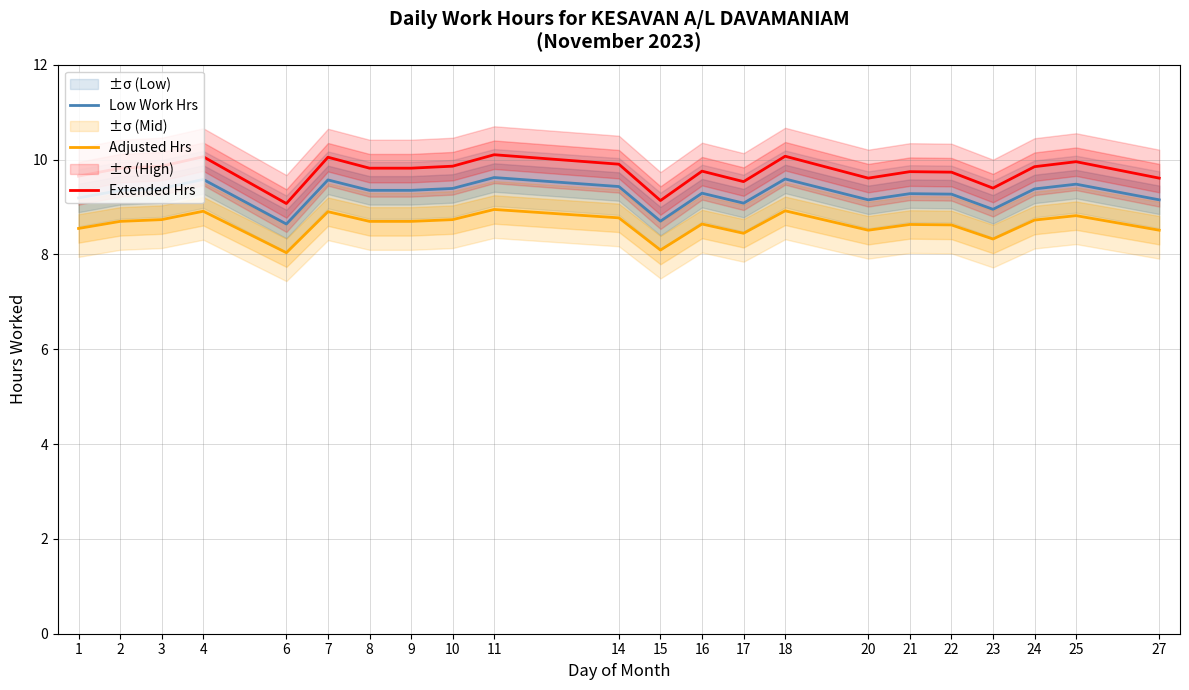

What is the maximum value for Extended Hrs?

10.1